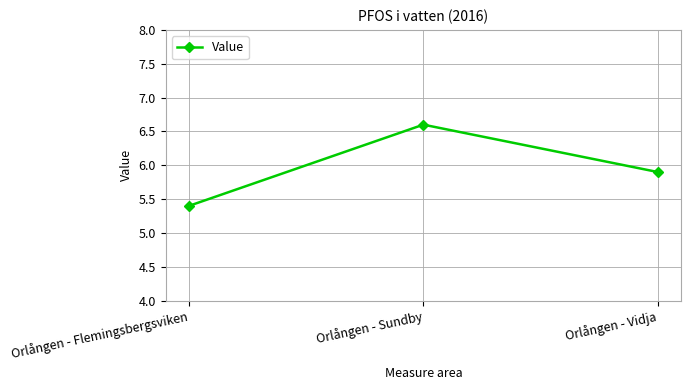

What is the ratio of the value at Orlången - Sundby to the value at Orlången - Flemingsbergsviken?

1.2